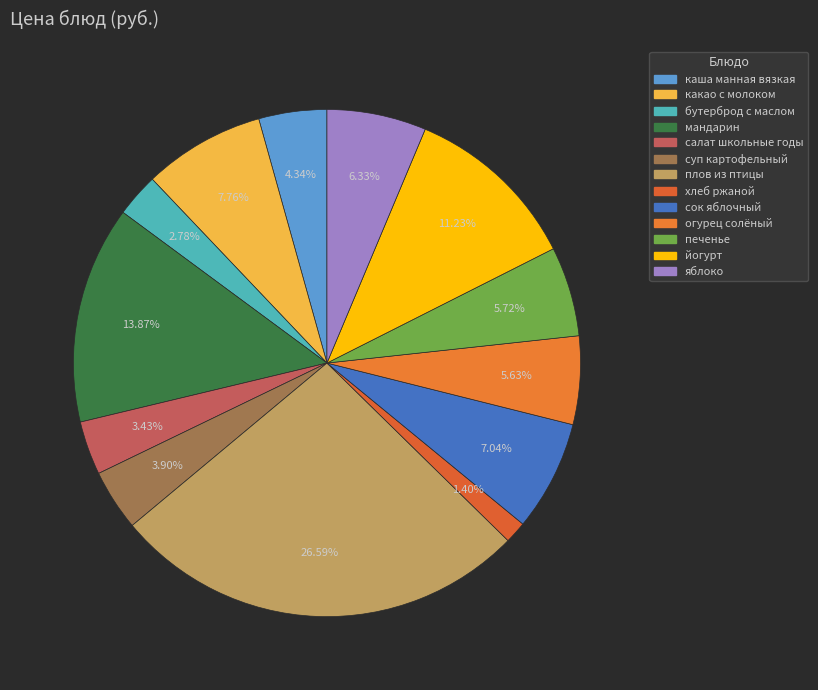

Do хлеб ржаной and огурец солёный together represent more than half of the pie?

No